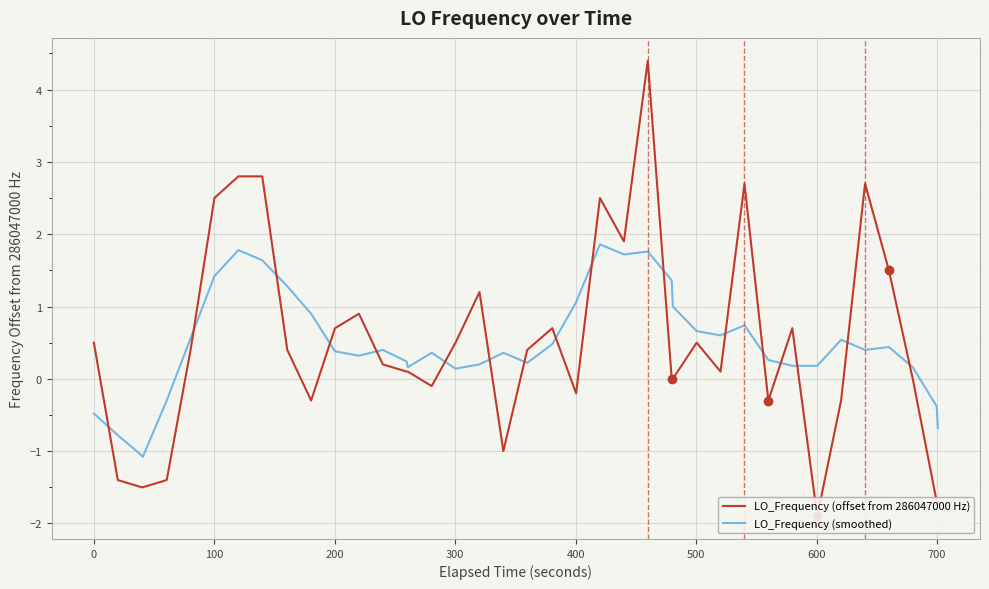

Rank the series by their average value, from lowest to highest.

LO_Frequency (offset from 286047000 Hz), LO_Frequency (smoothed)